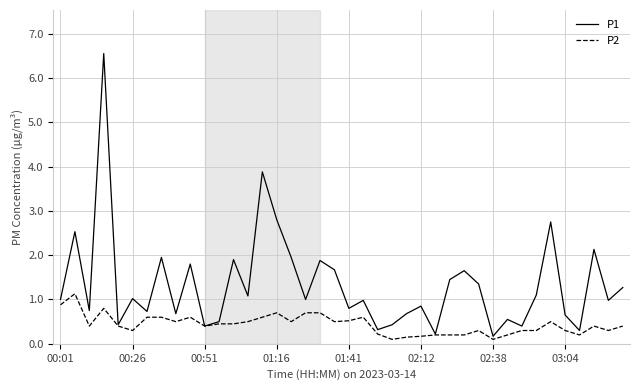

Rank the series by their average value, from highest to lowest.

P1, P2